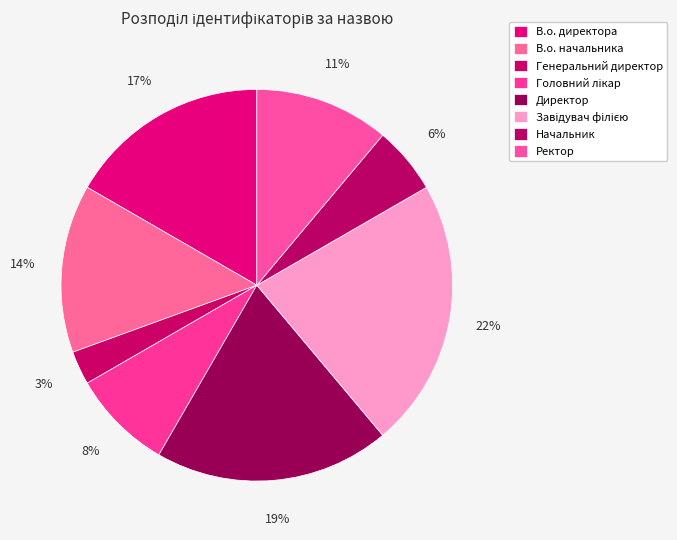

What is the change in value from В.о. начальника to Завідувач філією?

+3